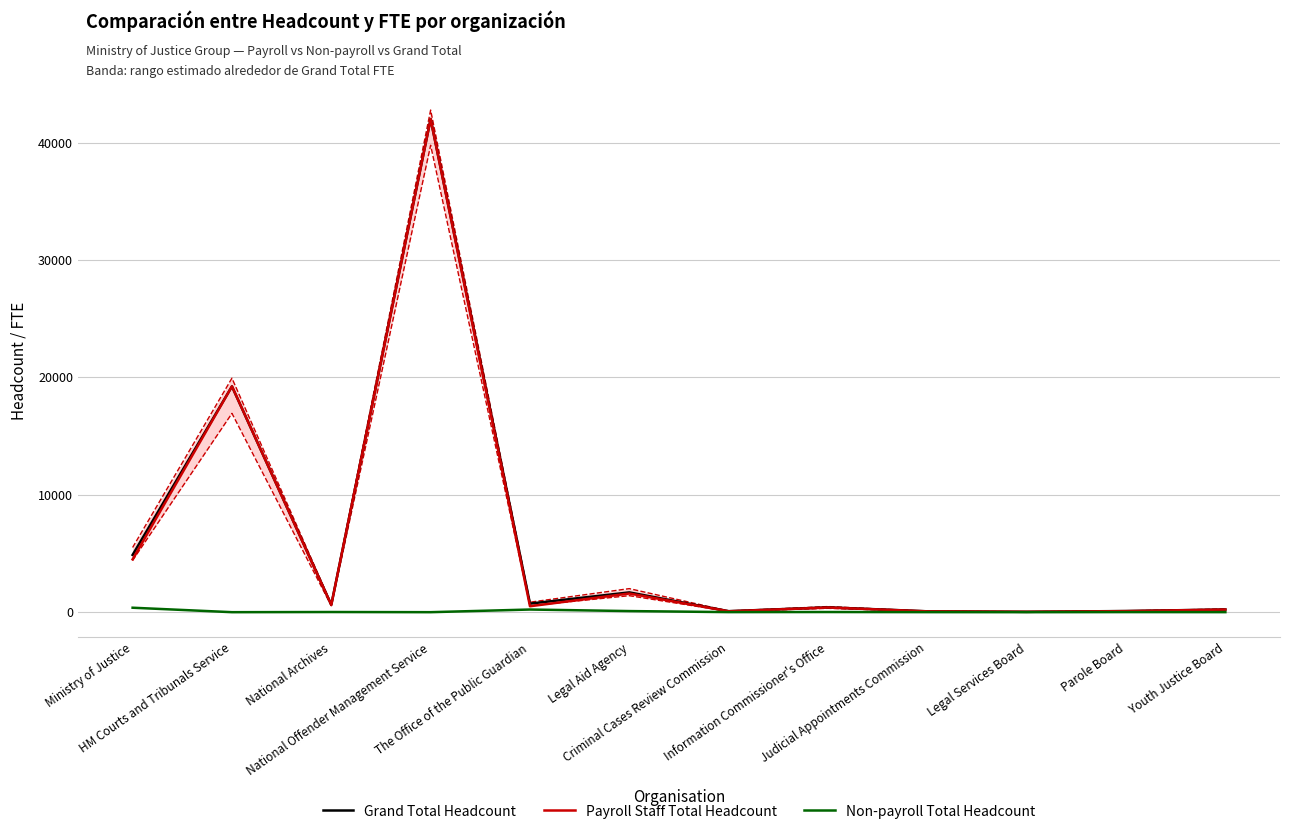

At which label is Grand Total Headcount closest to 21021?

HM Courts and Tribunals Service